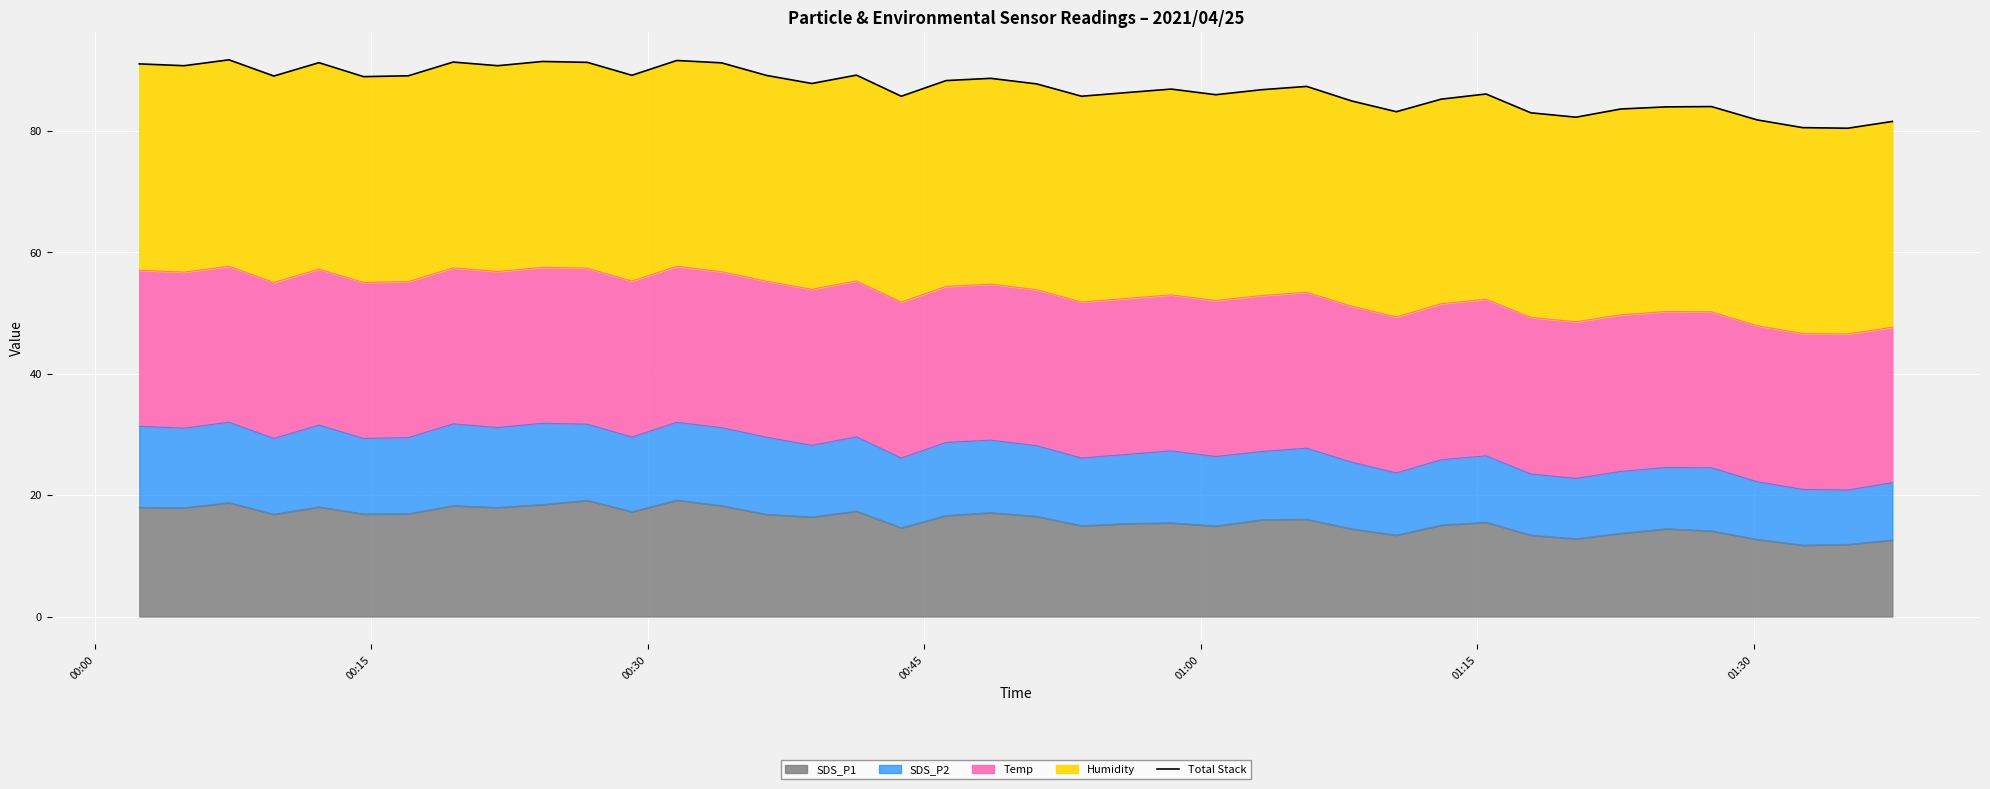

Does the chart display data point markers on the line(s)?

No